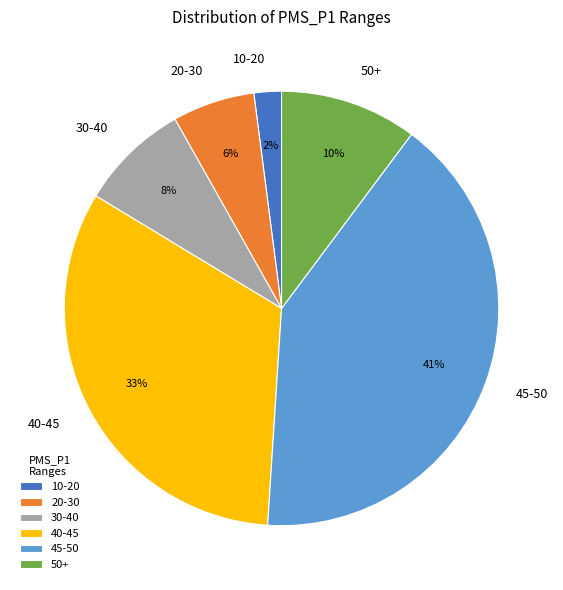

How many segments does this pie chart have?

6